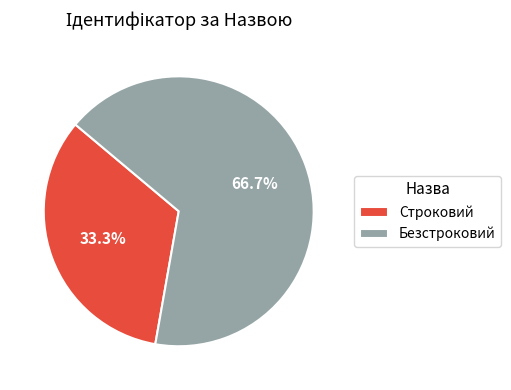

True or false: Строковий accounts for 33% of the total.

True